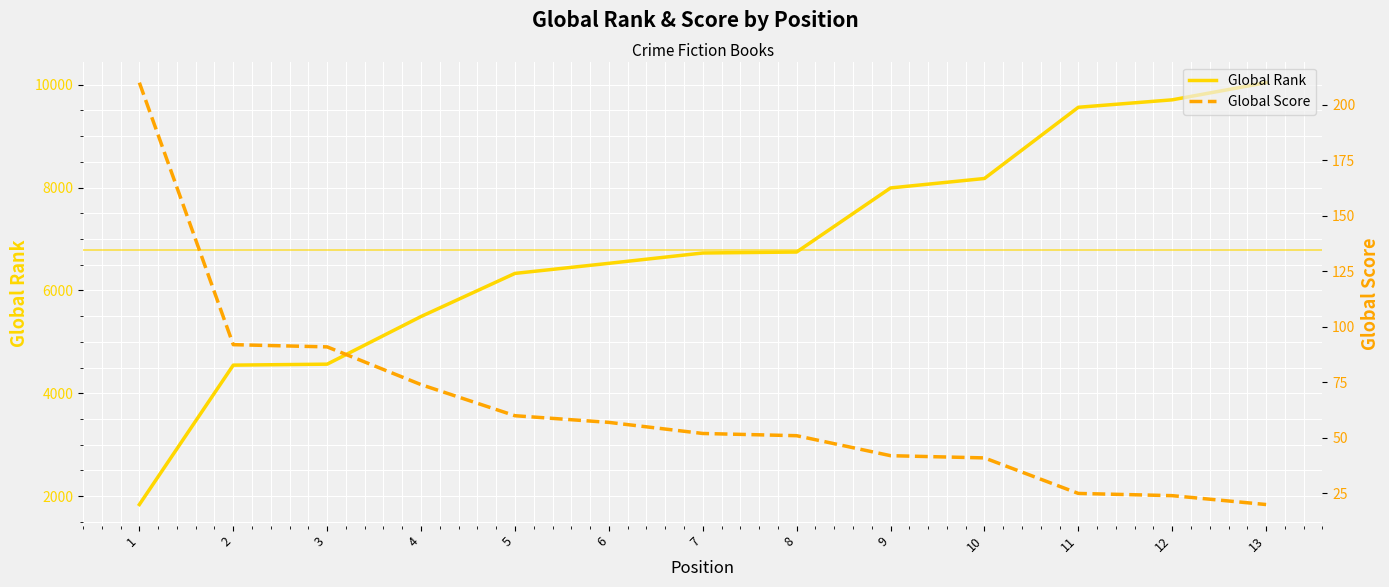

What is the difference between the maximum and minimum values in the Global Rank series?

8205